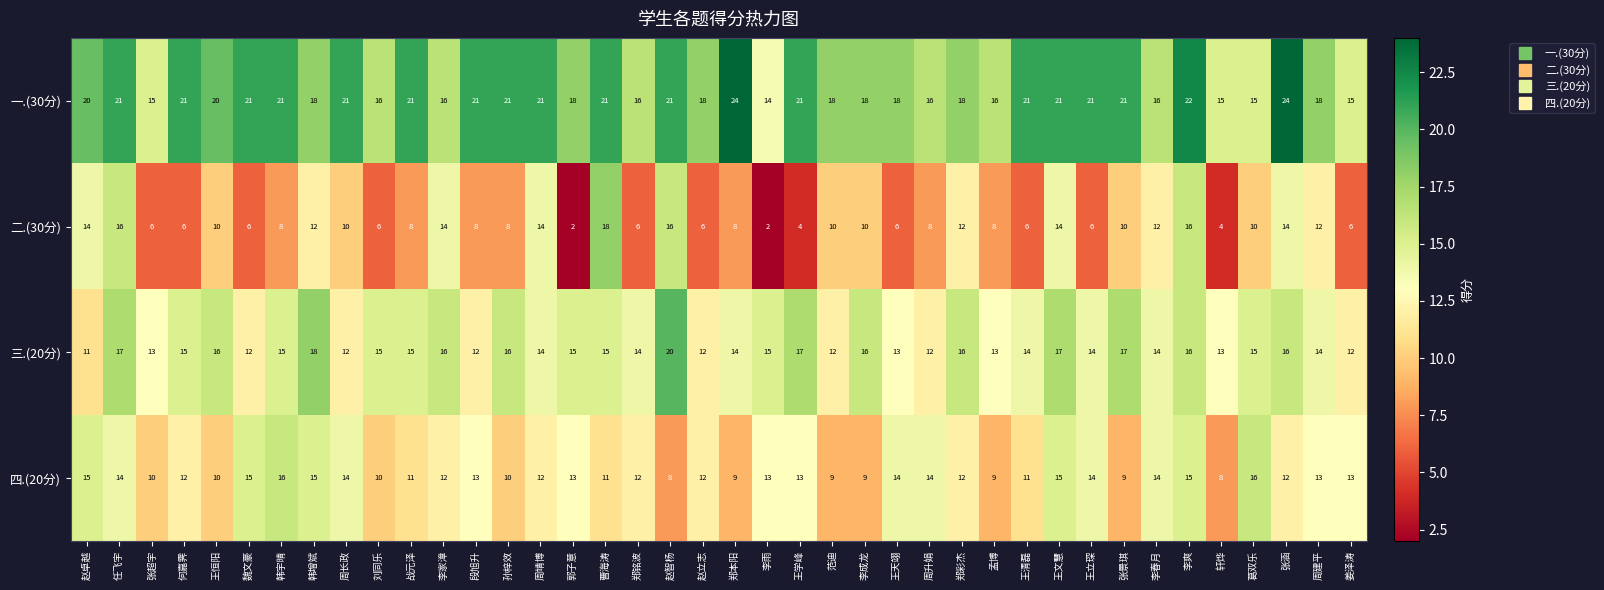

Count the number of categories in the chart.

40